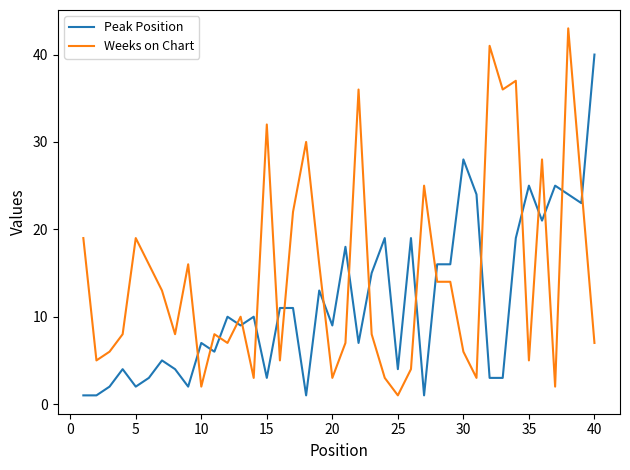

What is the highest value of the Peak Position series?

40